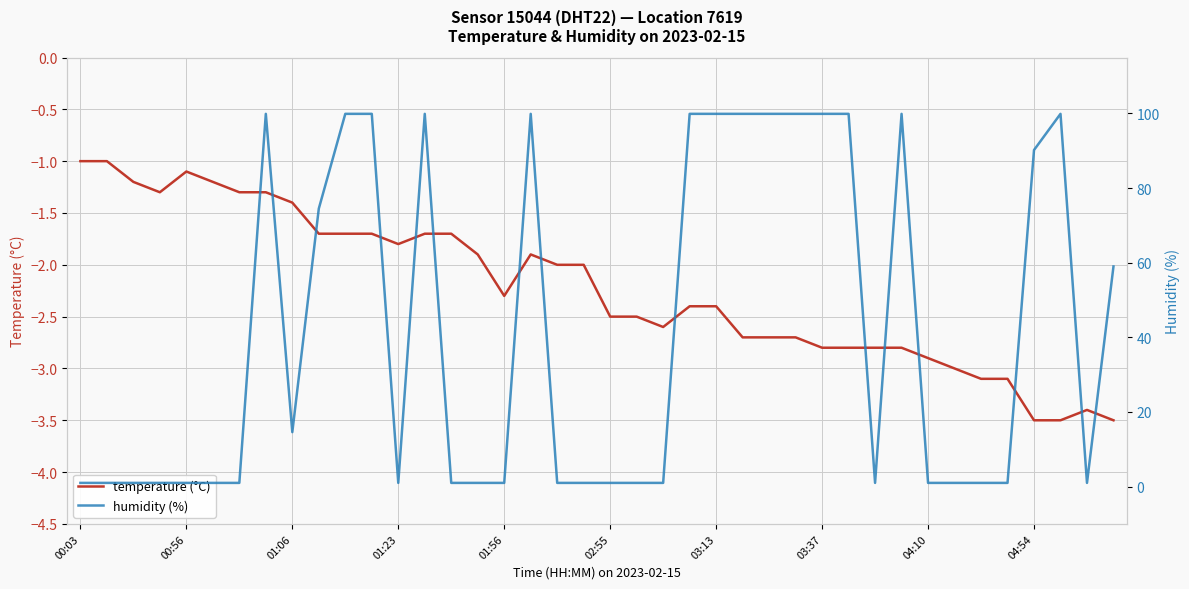

Reading left to right, transcribe all the data shown in this chart.

temperature (°C): -1.0	-1.0	-1.2	-1.3	-1.1	-1.2	-1.3	-1.3	-1.4	-1.7	-1.7	-1.7	-1.8	-1.7	-1.7	-1.9	-2.3	-1.9	-2.0	-2.0	-2.5	-2.5	-2.6	-2.4	-2.4	-2.7	-2.7	-2.7	-2.8	-2.8	-2.8	-2.8	-2.9	-3.0	-3.1	-3.1	-3.5	-3.5	-3.4	-3.5
humidity (%): 1.0	1.0	1.0	1.0	1.0	1.0	1.0	99.9	14.6	74.5	99.9	99.9	1.0	99.9	1.0	1.0	1.0	99.9	1.0	1.0	1.0	1.0	1.0	99.9	99.9	99.9	99.9	99.9	99.9	99.9	1.0	99.9	1.0	1.0	1.0	1.0	90.2	99.9	1.0	59.0